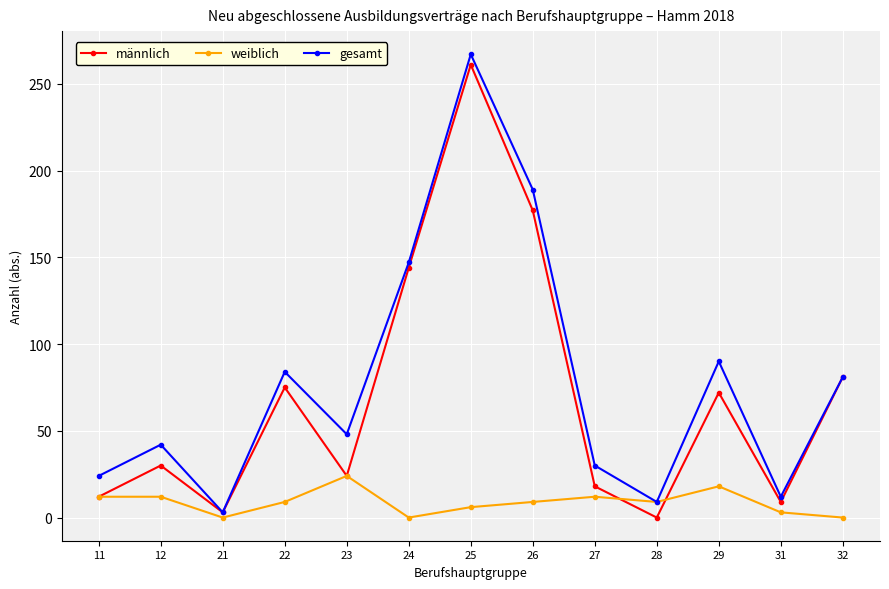

Does the chart have visible grid lines?

Yes